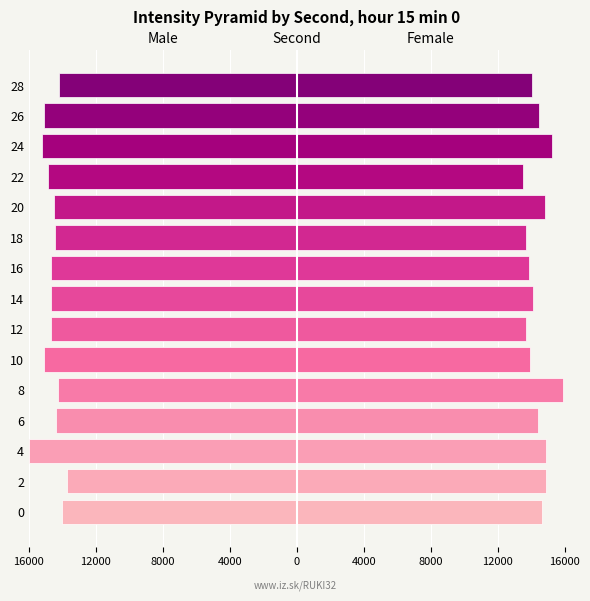

What is the sum of all Male values?

-219800.7